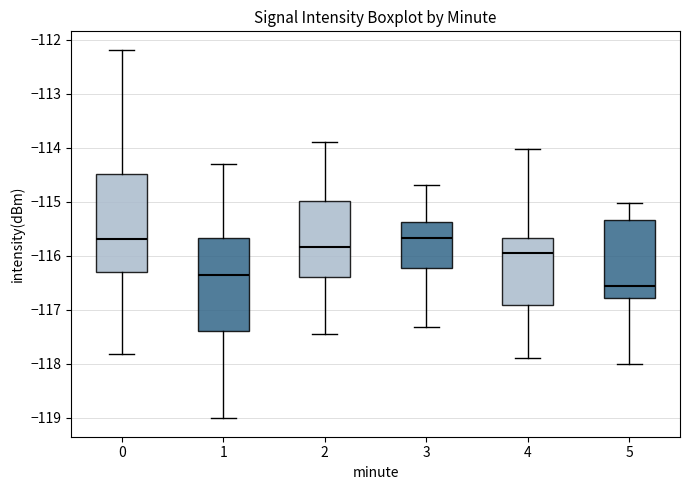

Reading left to right, transcribe this box plot: for each box, give where its median line is, the range the box spans, and where its two whiskers end, as read against the y-axis. The values are not printed on the chart, so give them approximately, as read against the axis.

0: median -115.7, box -116.3 to -114.5, whiskers -117.8 to -112.2
1: median -116.4, box -117.4 to -115.7, whiskers -119.0 to -114.3
2: median -115.8, box -116.4 to -115.0, whiskers -117.5 to -113.9
3: median -115.7, box -116.2 to -115.4, whiskers -117.3 to -114.7
4: median -115.9, box -116.9 to -115.7, whiskers -117.9 to -114.0
5: median -116.6, box -116.8 to -115.3, whiskers -118.0 to -115.0